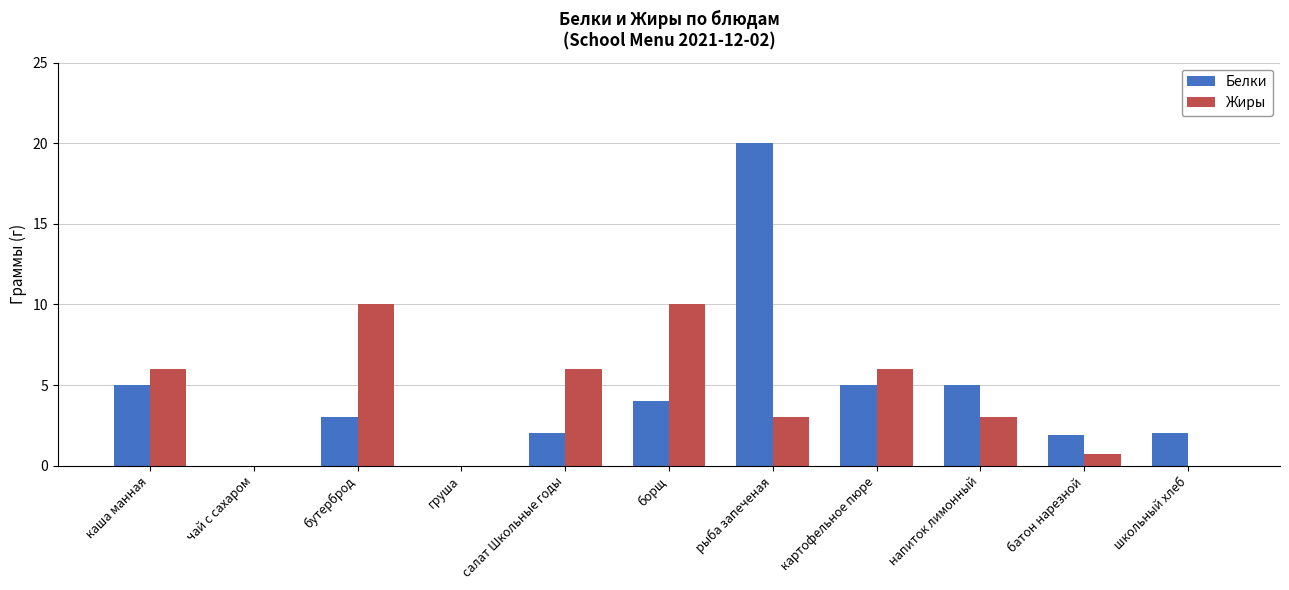

How many groups of bars are there?

11